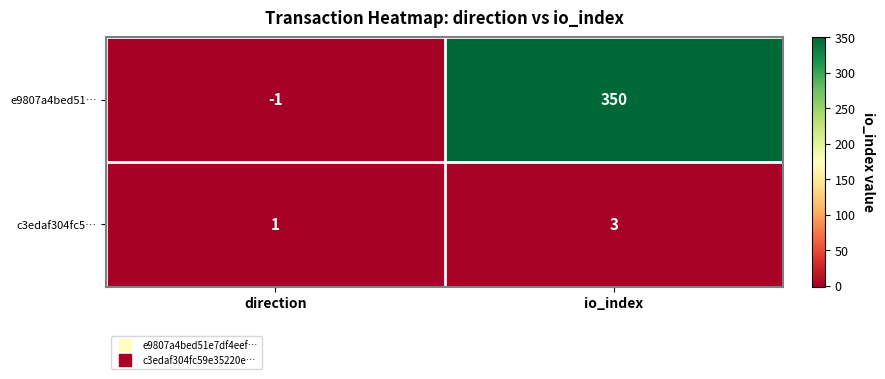

True or false: c3edaf304fc5… has a value of 4 at io_index.

False